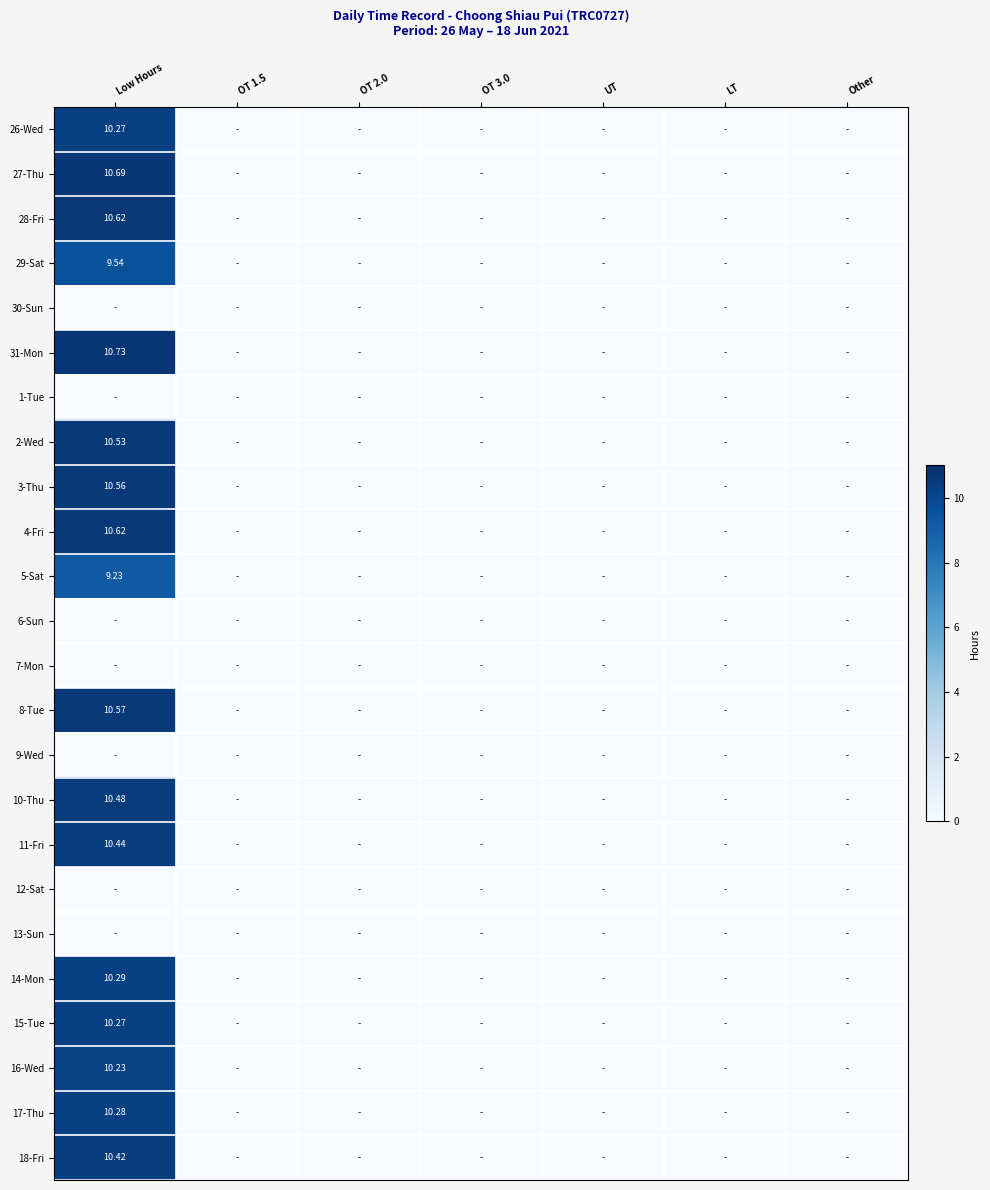

Between UT and OT 3.0, which is larger?

UT